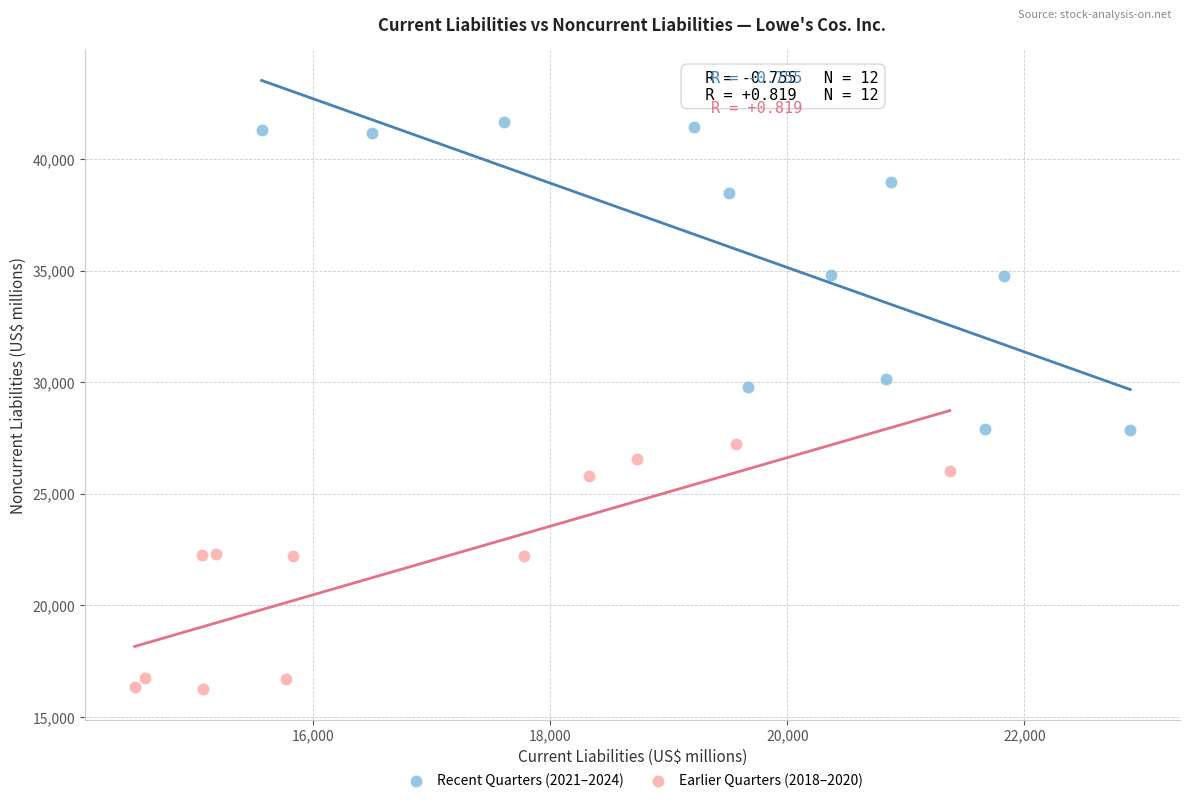

Which series has the largest Y range (max minus min)?

Recent Quarters (2021–2024)